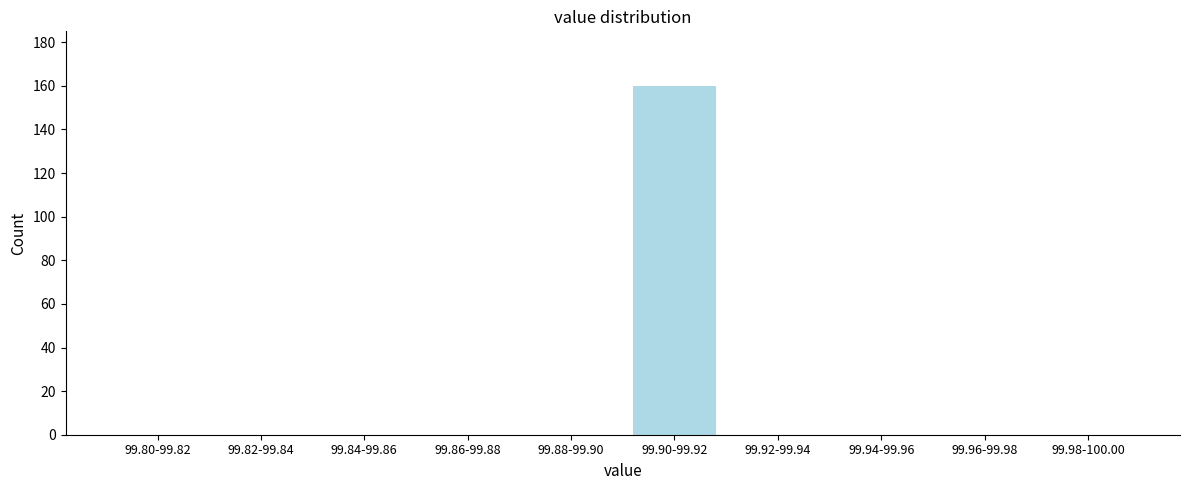

Reading left to right, transcribe all the data shown in this chart.

99.80-99.82=0	99.82-99.84=0	99.84-99.86=0	99.86-99.88=0	99.88-99.90=0	99.90-99.92=160	99.92-99.94=0	99.94-99.96=0	99.96-99.98=0	99.98-100.00=0